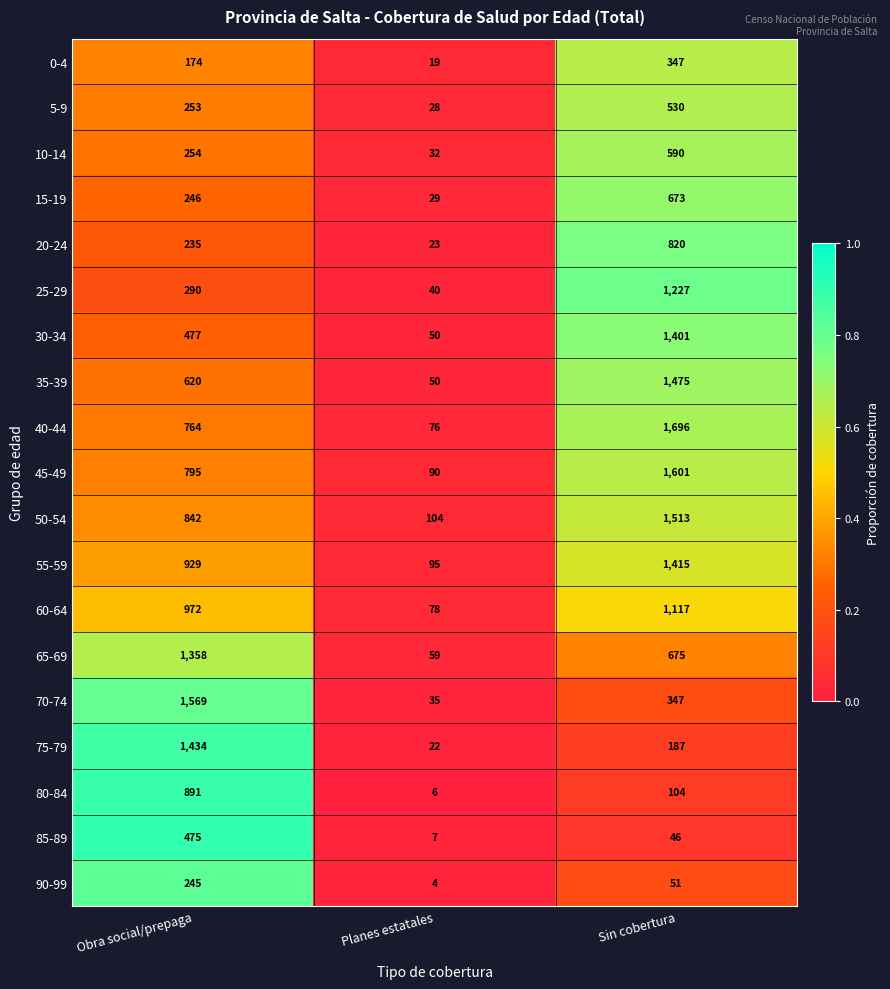

What is the difference between the maximum and minimum values in the 75-79 series?

1412